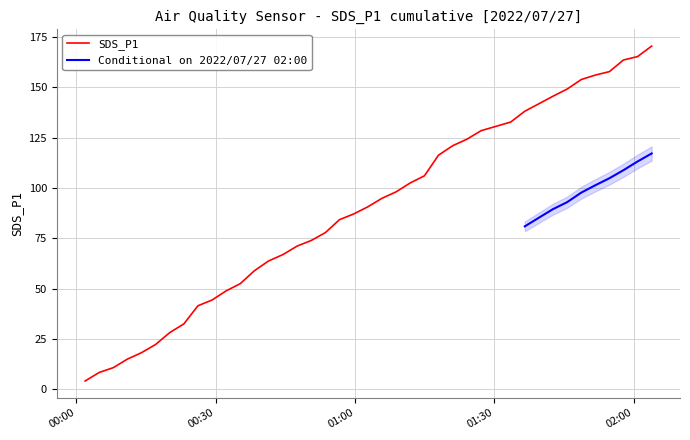

What is the highest value of the SDS_P1 series?

170.6